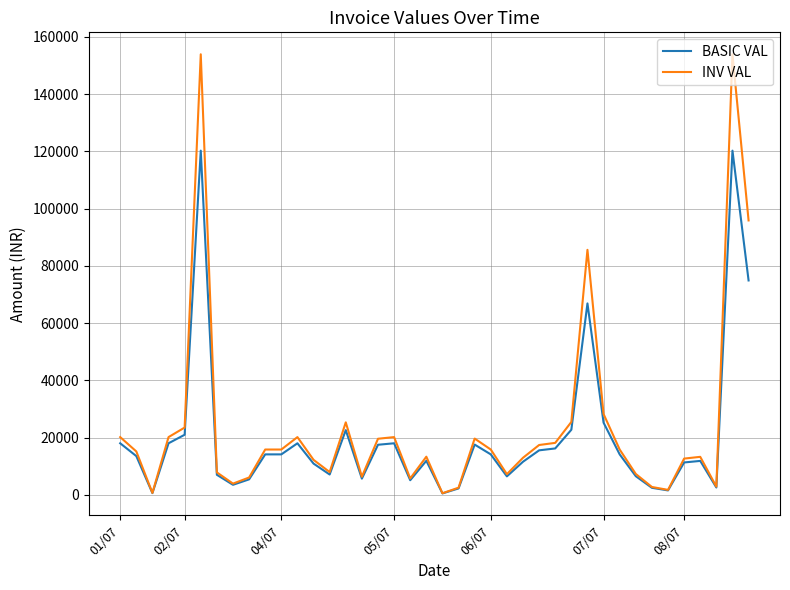

Which series has the widest spread of values?

INV VAL